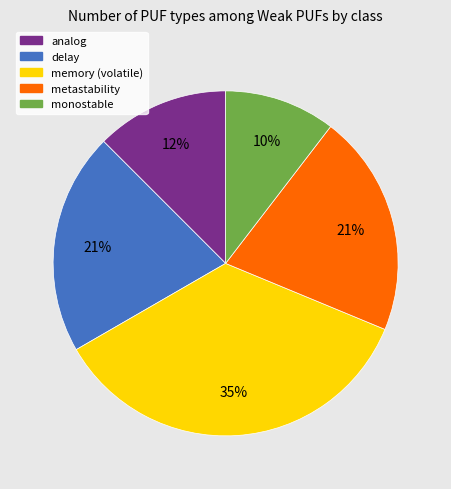

To the nearest percent, what portion does delay represent?

21%